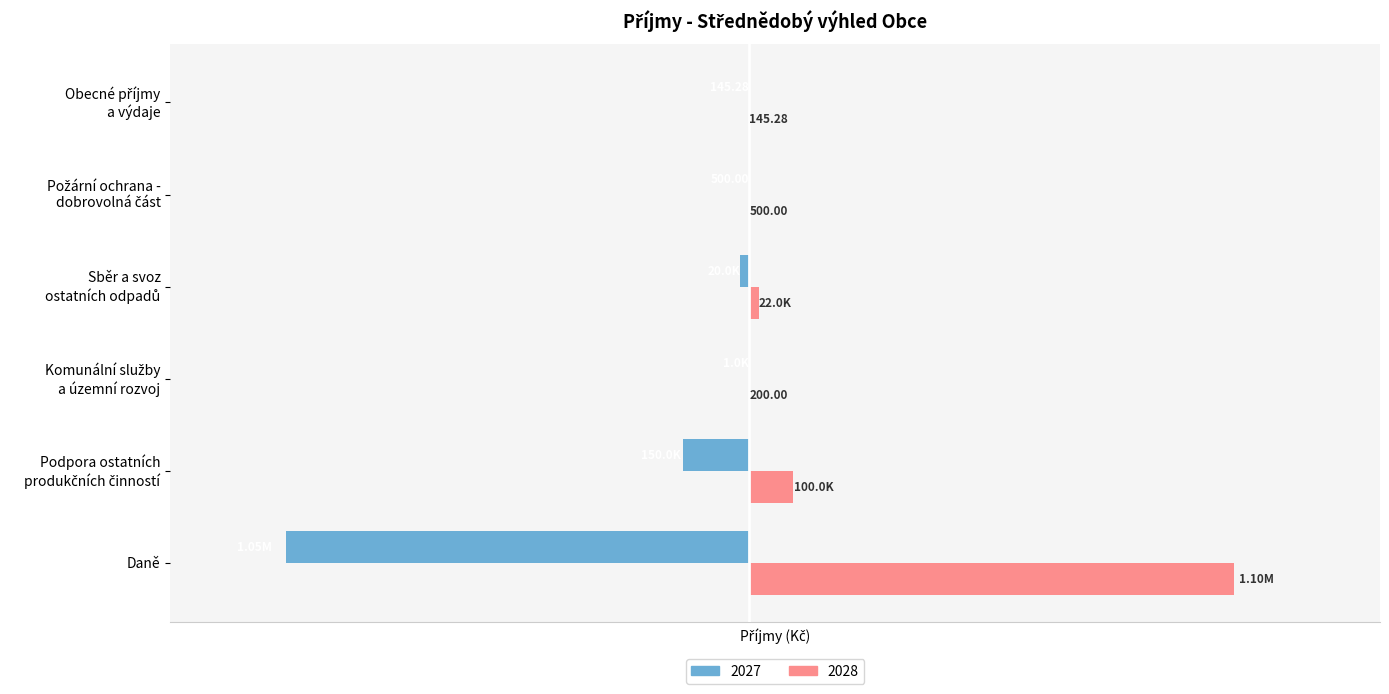

Which category has the highest value in the 2027 series?

Obecné příjmy
a výdaje